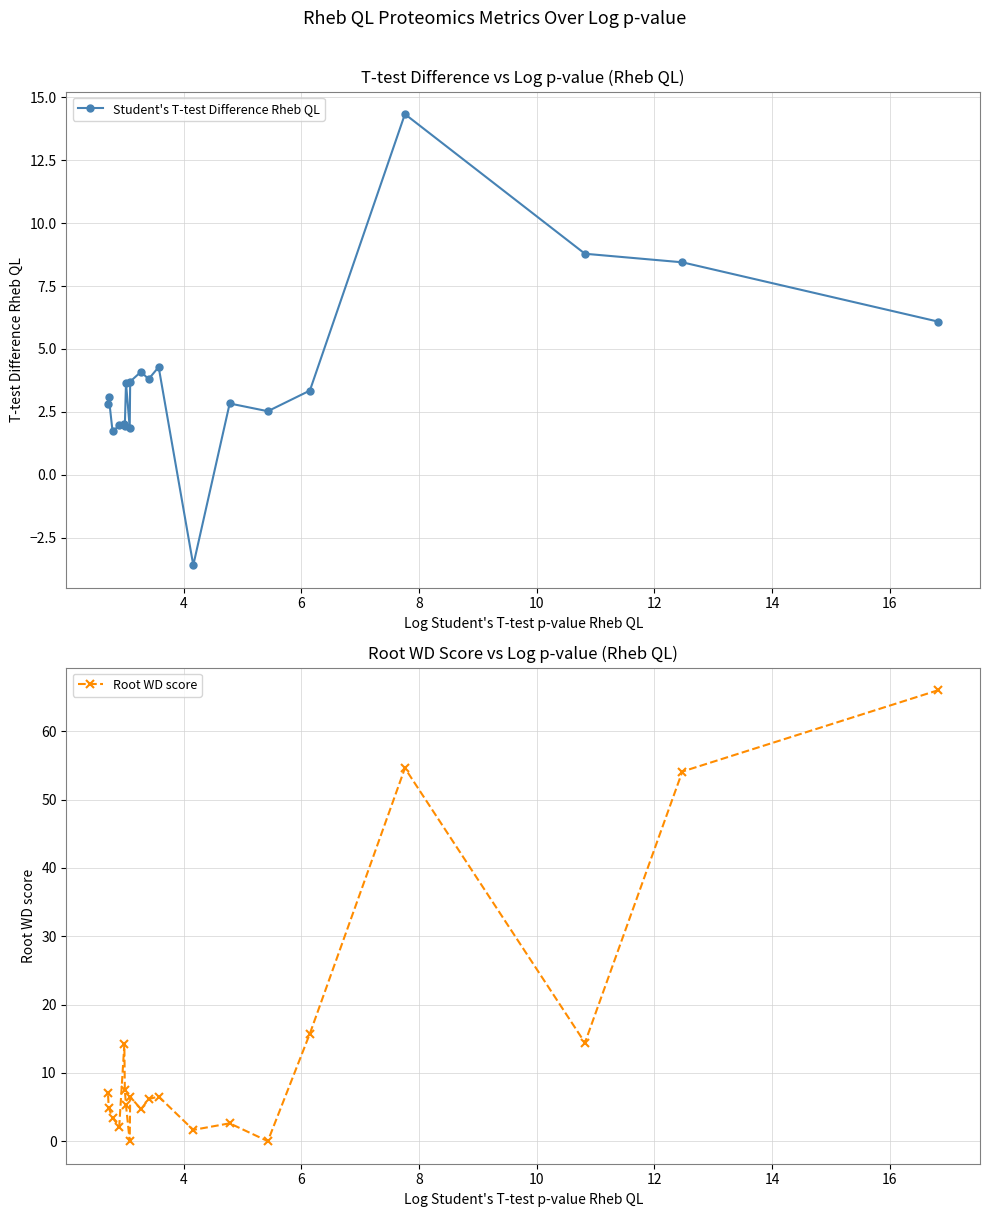

What is the maximum value for Student's T-test Difference Rheb QL?

14.3